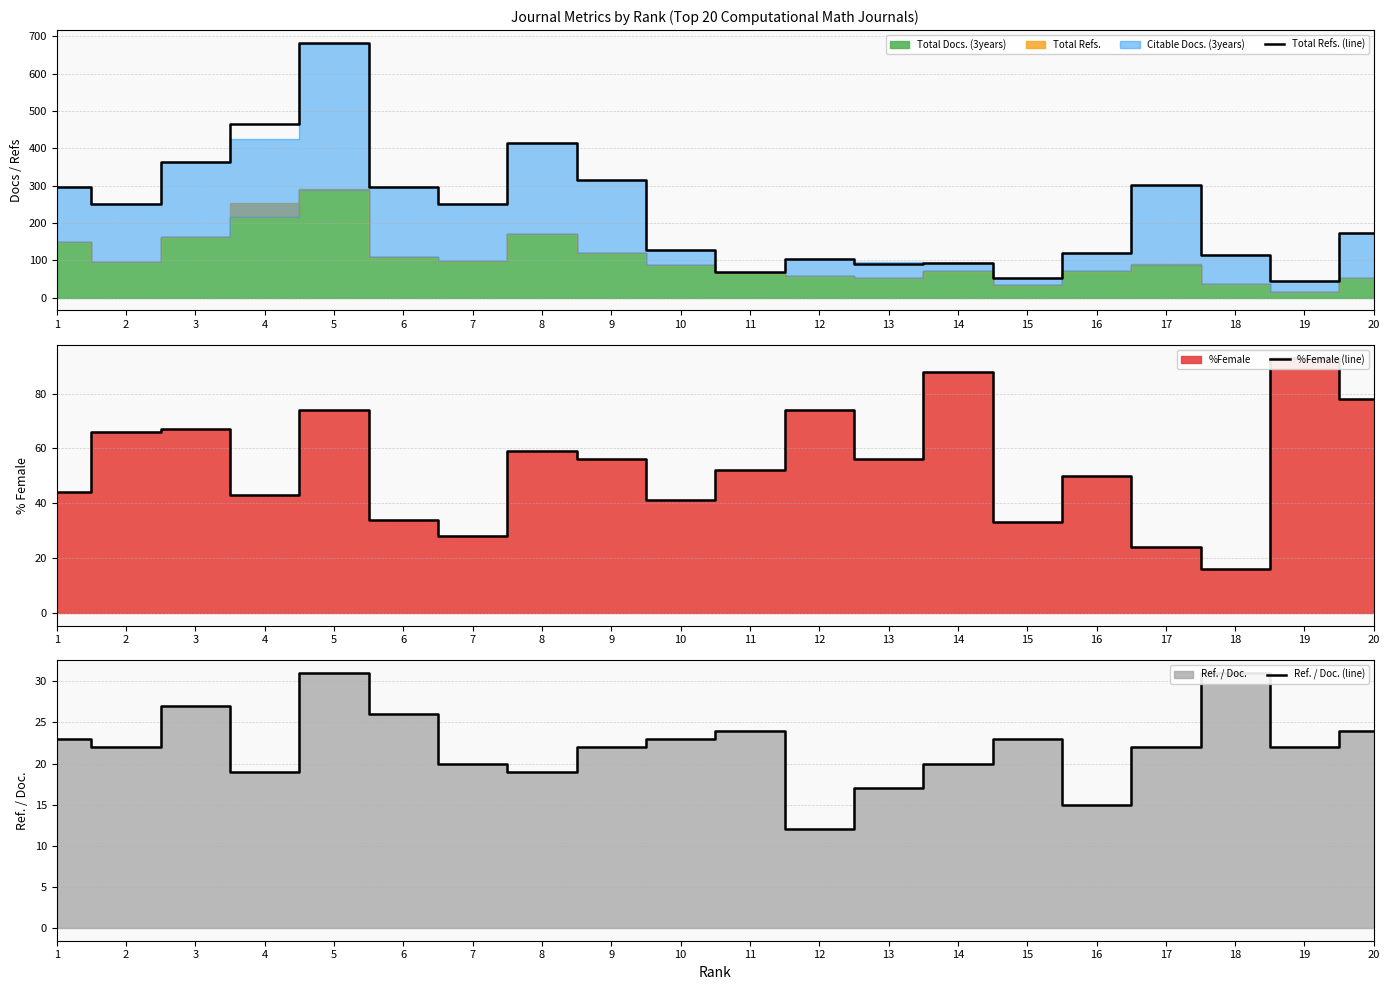

Is it true that Ref. / Doc. (line) equals 24 at 11?

True